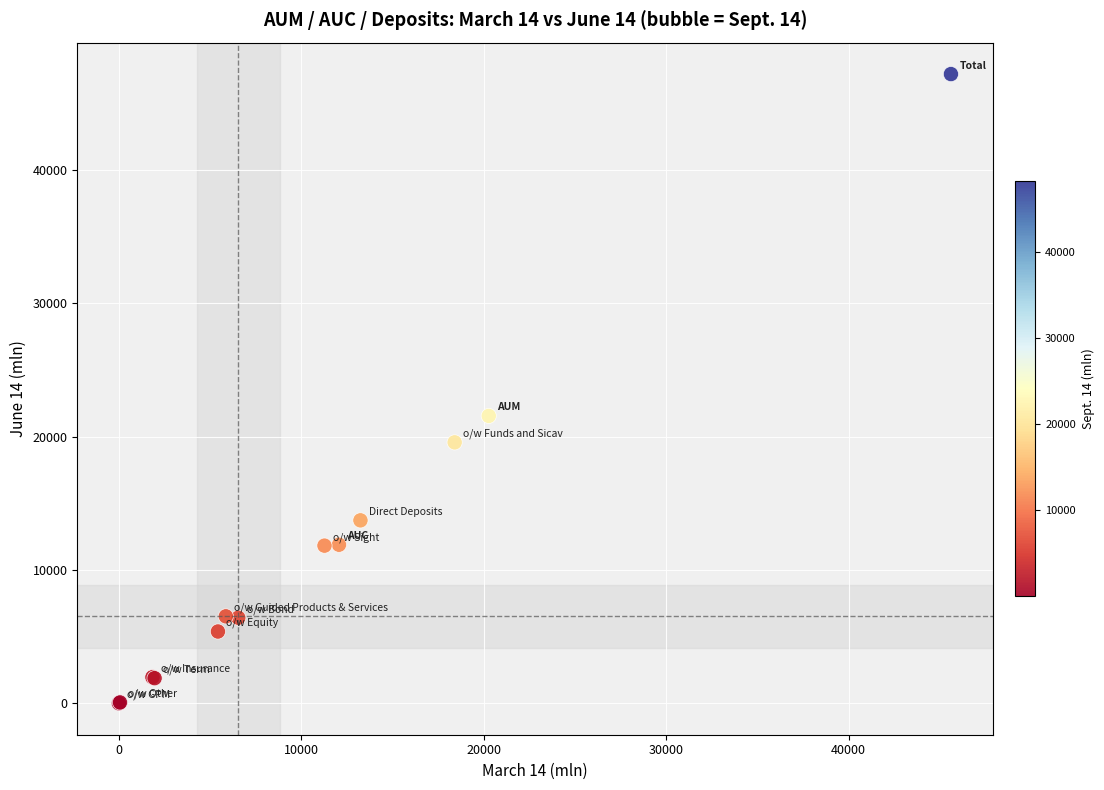

What Y value in the scatter plot is closest to 23605?

21562.5